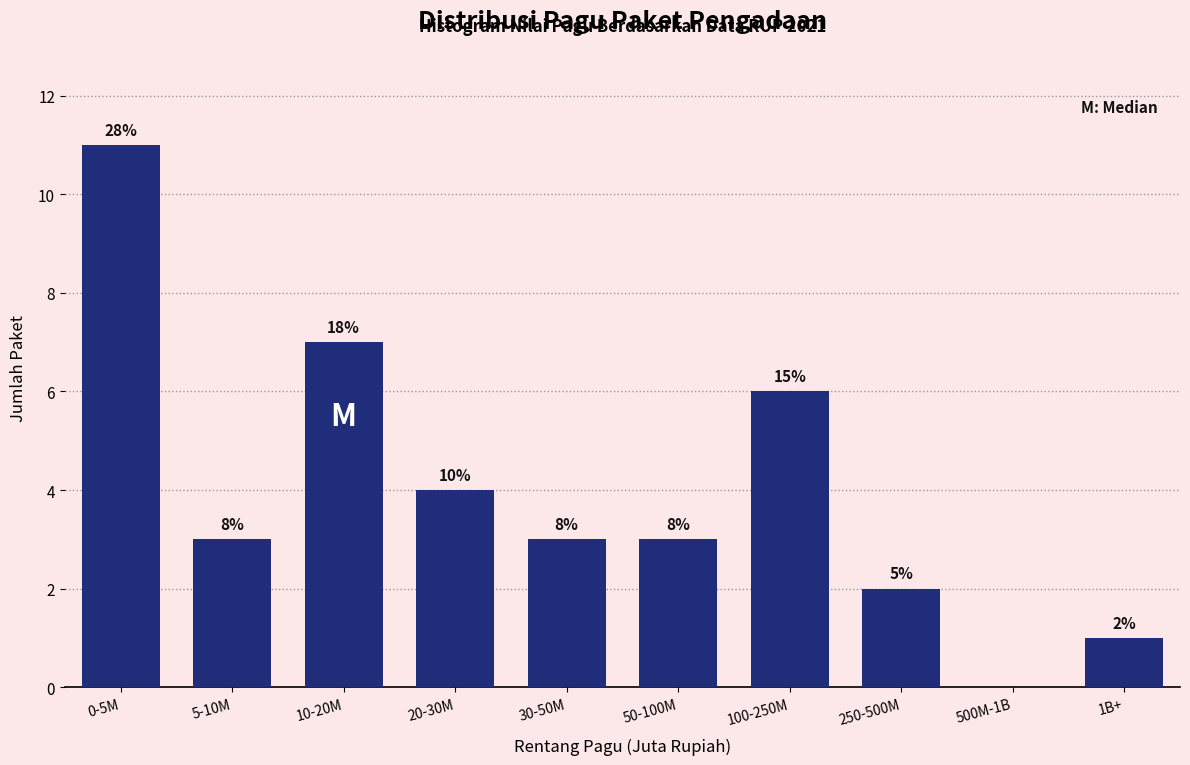

Are the bars horizontal?

No